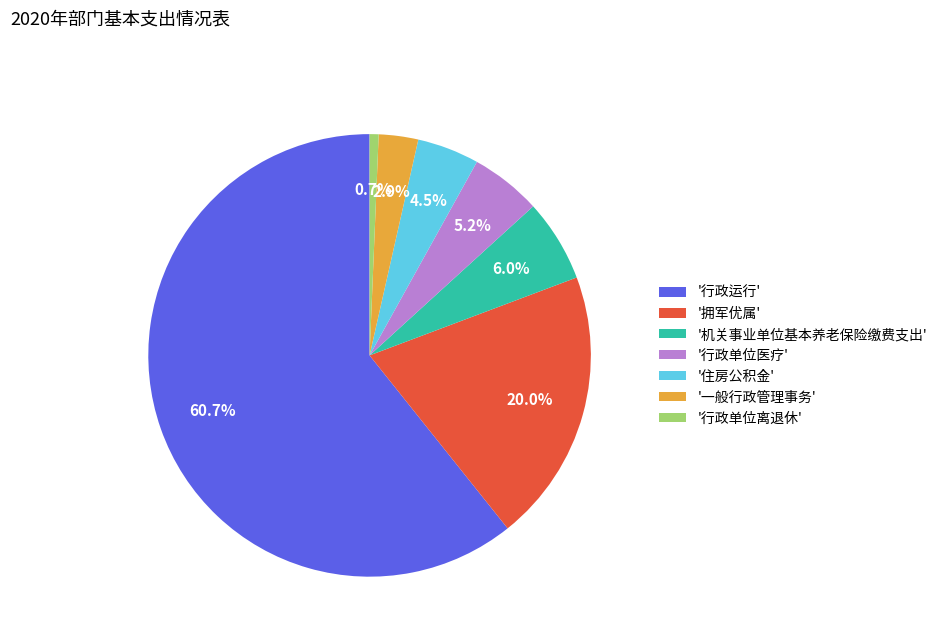

Count the number of slices in the pie.

7